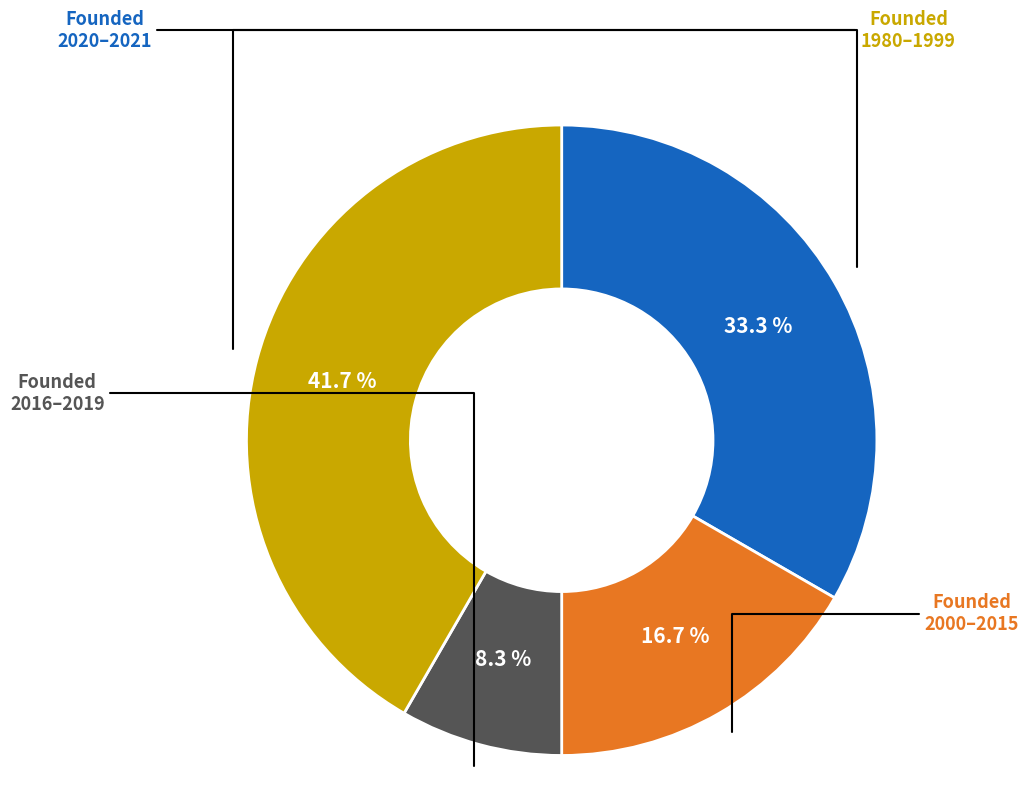

How many segments does this pie chart have?

4